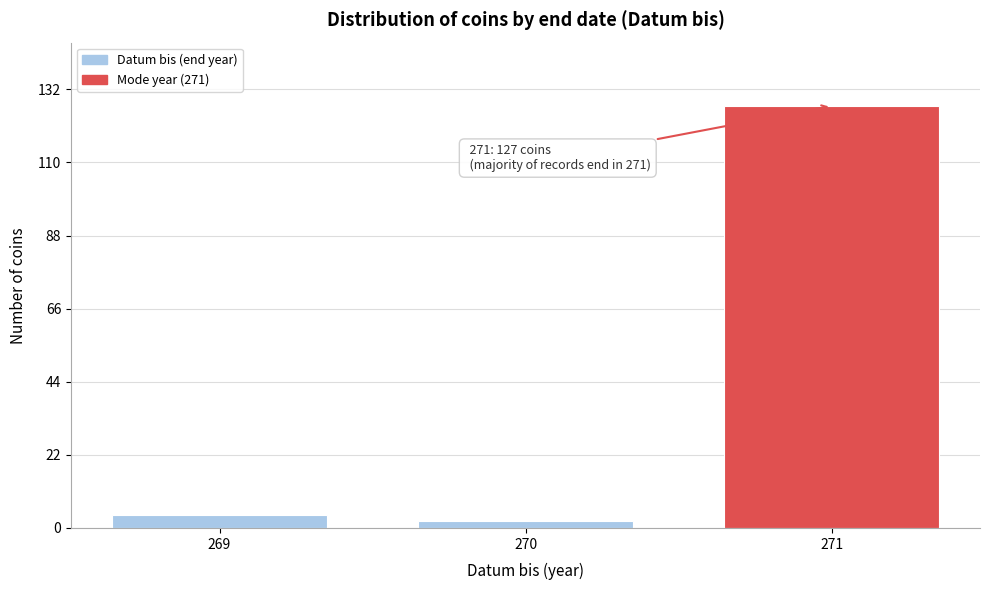

Reading left to right, extract all data points from this chart.

4	2	127